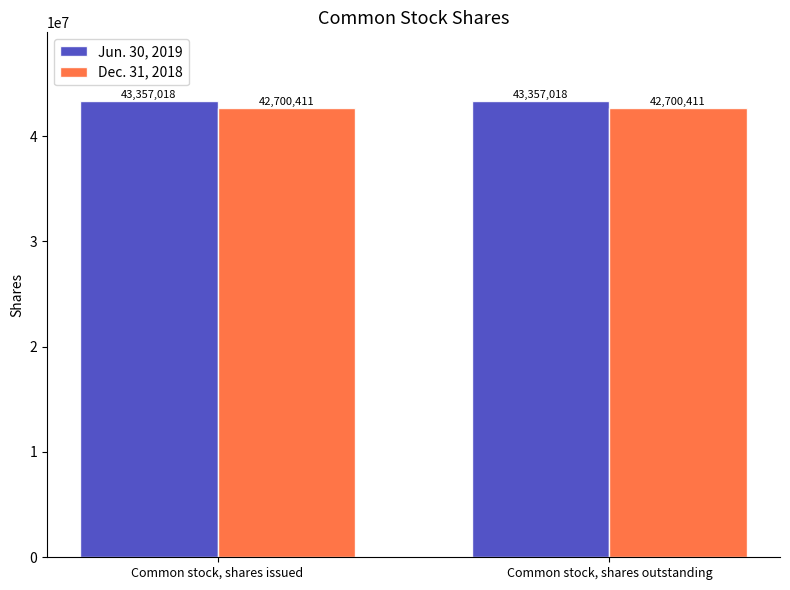

List the series in order of their overall mean, highest first.

Jun. 30, 2019, Dec. 31, 2018